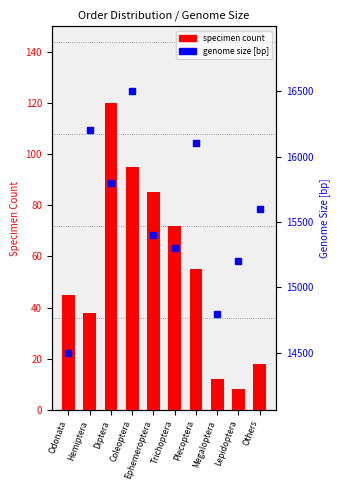

What is the average value of the genome size [bp] series?

15540